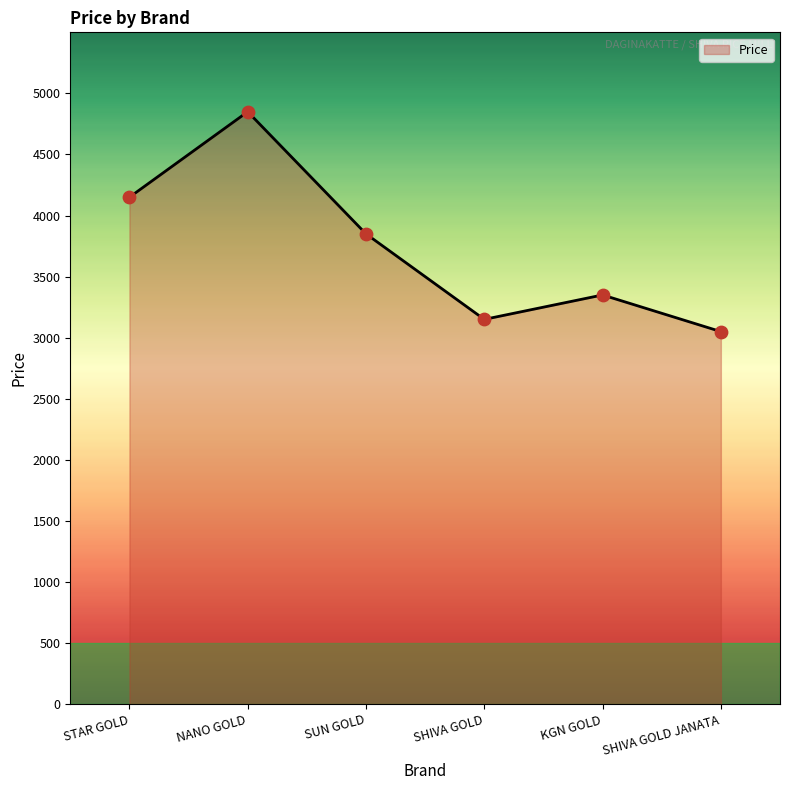

Approximately how many times larger is the value at SHIVA GOLD JANATA compared to KGN GOLD?

0.9